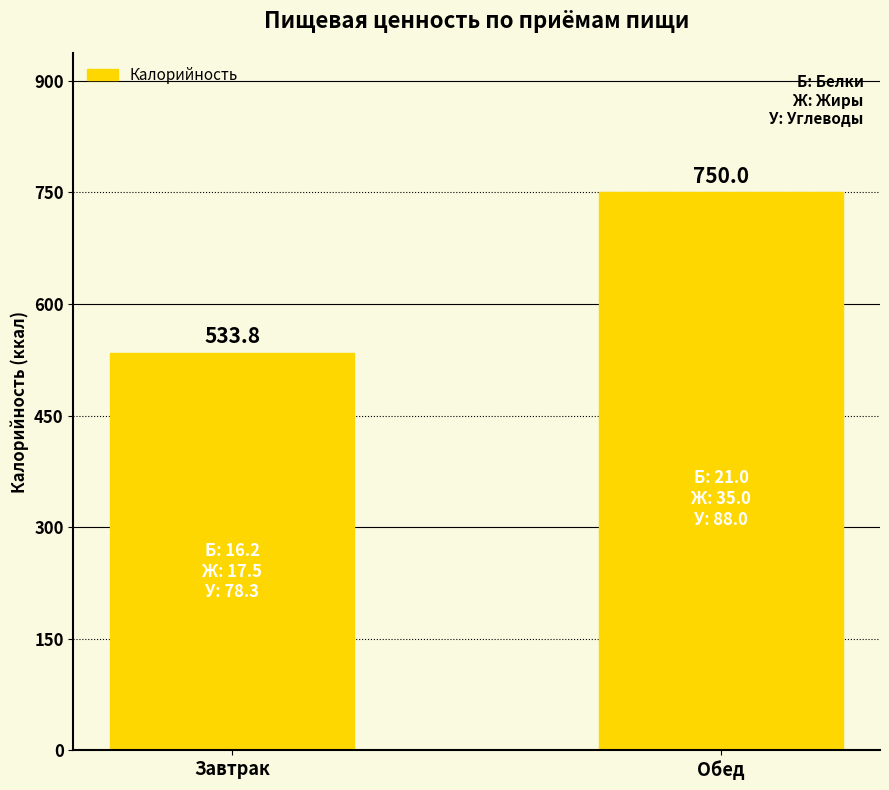

Which has a higher value, Обед or Завтрак?

Обед